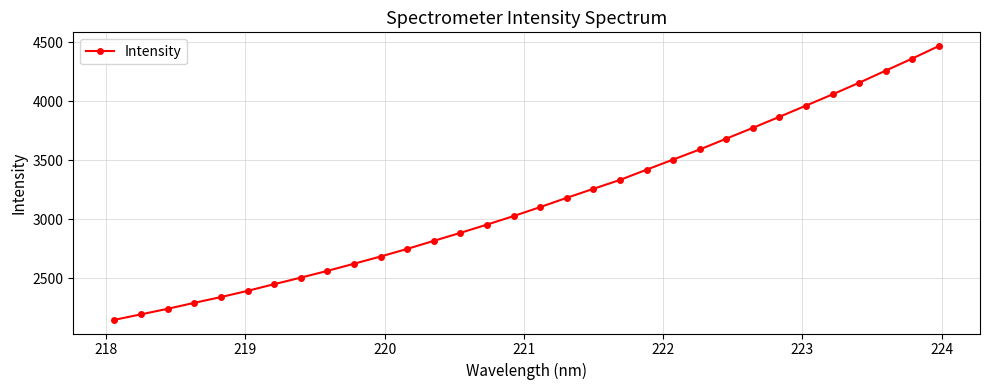

What is the difference between the maximum and minimum values?

2322.0